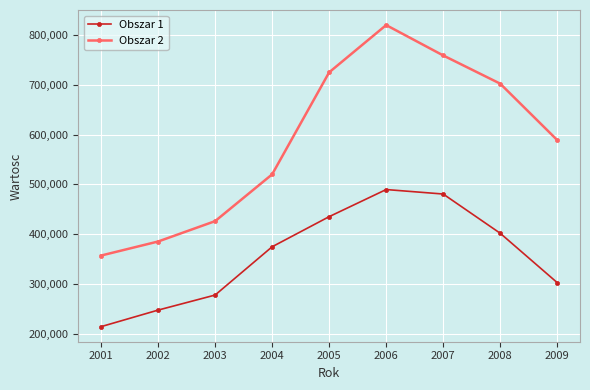

What is the difference between the maximum and minimum values in the Obszar 2 series?

463121